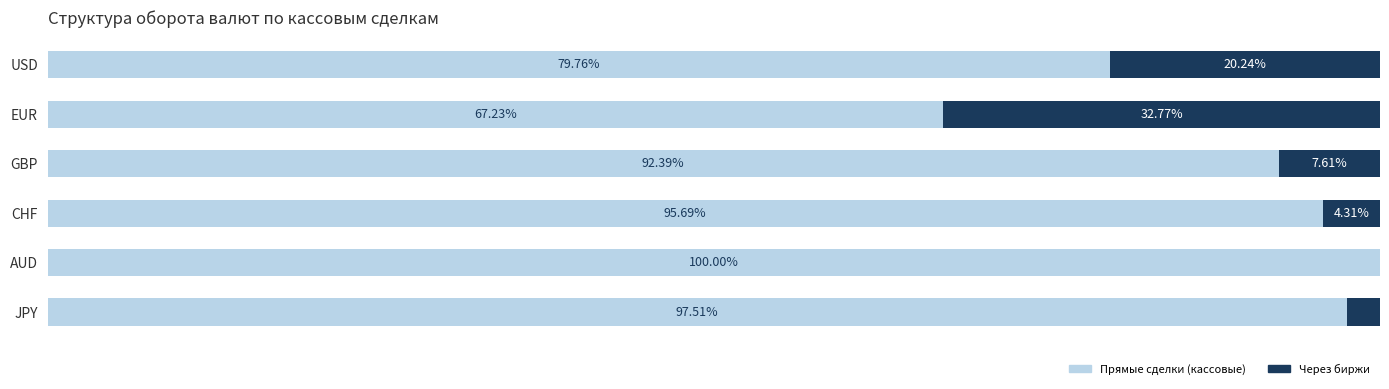

What are all the series names shown in the legend?

Прямые сделки (кассовые), Через биржи